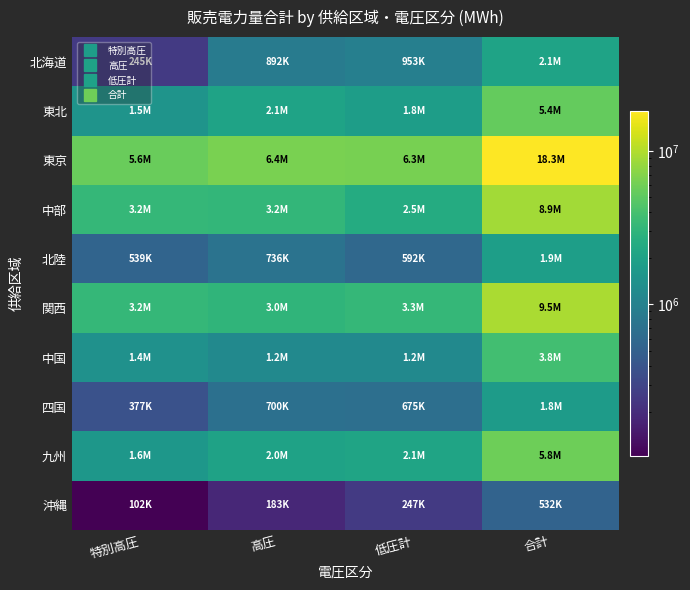

Reading right to left, extract all data points from this chart.

北海道: 合計=2089620.4	低圧計=953000.0	高圧=891952.2	特別高圧=244668.2
東北: 合計=5405458.7	低圧計=1845242.8	高圧=2069913.8	特別高圧=1490302.1
東京: 合計=18285444.7	低圧計=6277573.4	高圧=6401532.1	特別高圧=5606339.2
中部: 合計=8904432.9	低圧計=2510060.6	高圧=3159570.9	特別高圧=3234801.4
北陸: 合計=1867057.4	低圧計=591816.3	高圧=736171.0	特別高圧=539070.2
関西: 合計=9479991.9	低圧計=3251179.9	高圧=3016295.2	特別高圧=3212516.8
中国: 合計=3829513.3	低圧計=1209655.4	高圧=1208932.6	特別高圧=1410925.2
四国: 合計=1751434.8	低圧計=675001.8	高圧=699505.9	特別高圧=376927.0
九州: 合計=5772685.9	低圧計=2134494.1	高圧=2039470.6	特別高圧=1598721.2
沖縄: 合計=532045.2	低圧計=246821.3	高圧=182885.9	特別高圧=102338.0